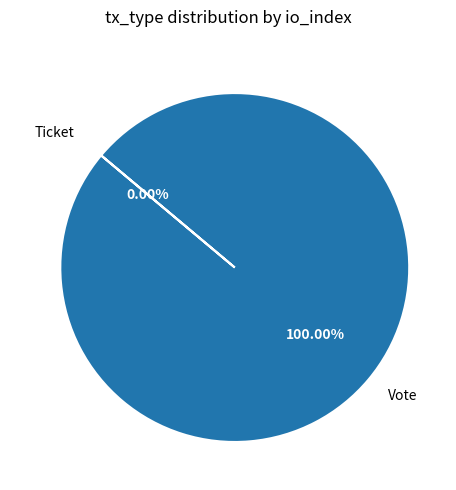

Between Ticket and Vote, which is larger?

Vote